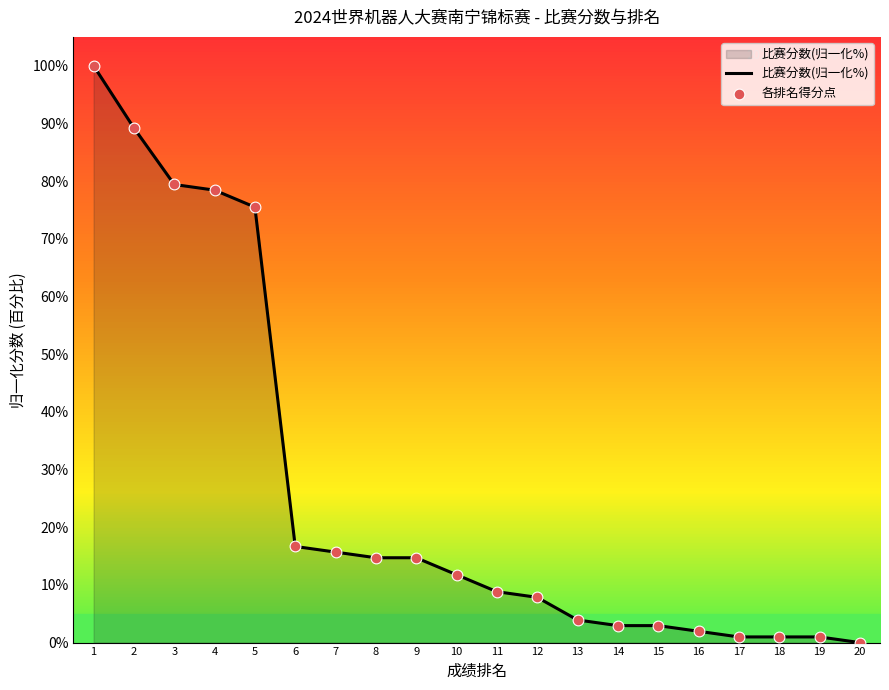

Which series contains the lowest Y value?

比赛分数(归一化%)